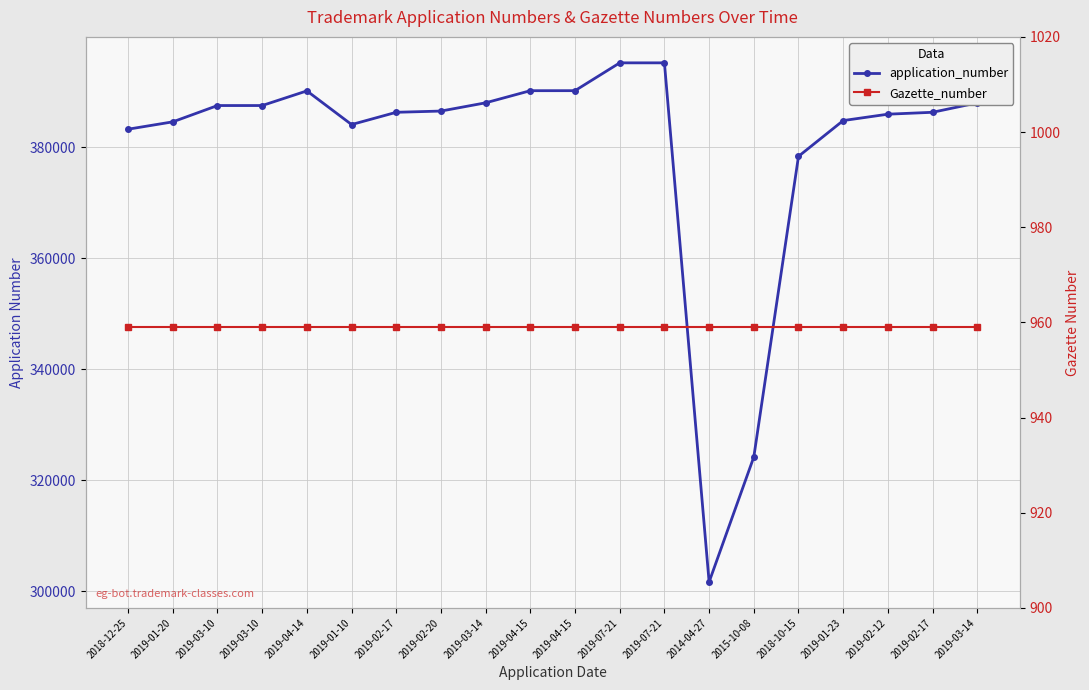

Reading left to right, what are all the values shown in this chart?

application_number: 2018-12-25=383271	2019-01-20=384597	2019-03-10=387535	2019-03-10=387537	2019-04-14=390177	2019-01-10=384108	2019-02-17=386319	2019-02-20=386541	2019-03-14=388027	2019-04-15=390213	2019-04-15=390218	2019-07-21=395232	2019-07-21=395233	2014-04-27=301644	2015-10-08=324171	2018-10-15=378378	2019-01-23=384826	2019-02-12=385977	2019-02-17=386320	2019-03-14=388016
Gazette_number: 2018-12-25=959	2019-01-20=959	2019-03-10=959	2019-03-10=959	2019-04-14=959	2019-01-10=959	2019-02-17=959	2019-02-20=959	2019-03-14=959	2019-04-15=959	2019-04-15=959	2019-07-21=959	2019-07-21=959	2014-04-27=959	2015-10-08=959	2018-10-15=959	2019-01-23=959	2019-02-12=959	2019-02-17=959	2019-03-14=959